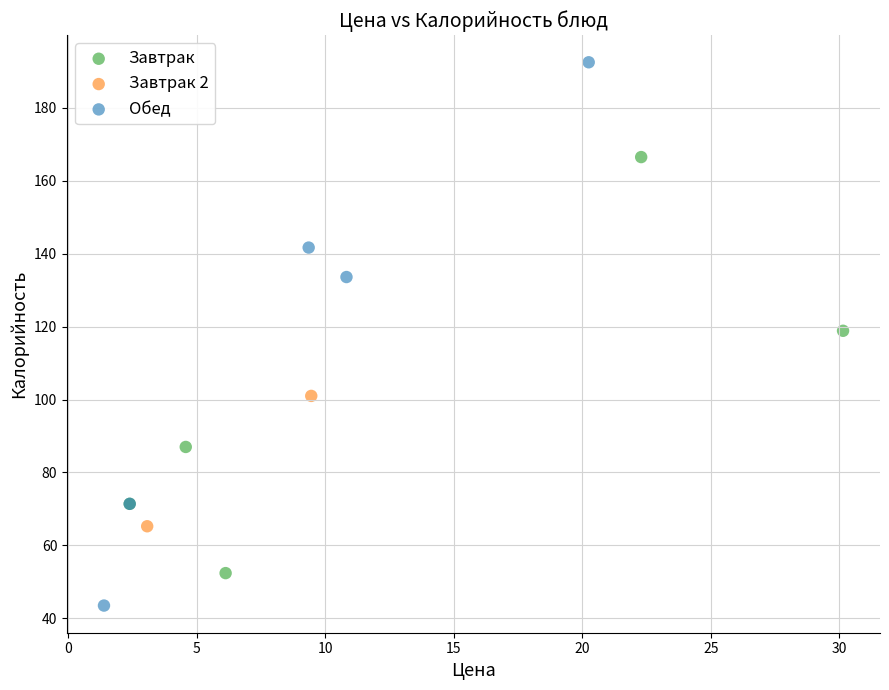

Which series reaches the minimum Y coordinate?

Обед